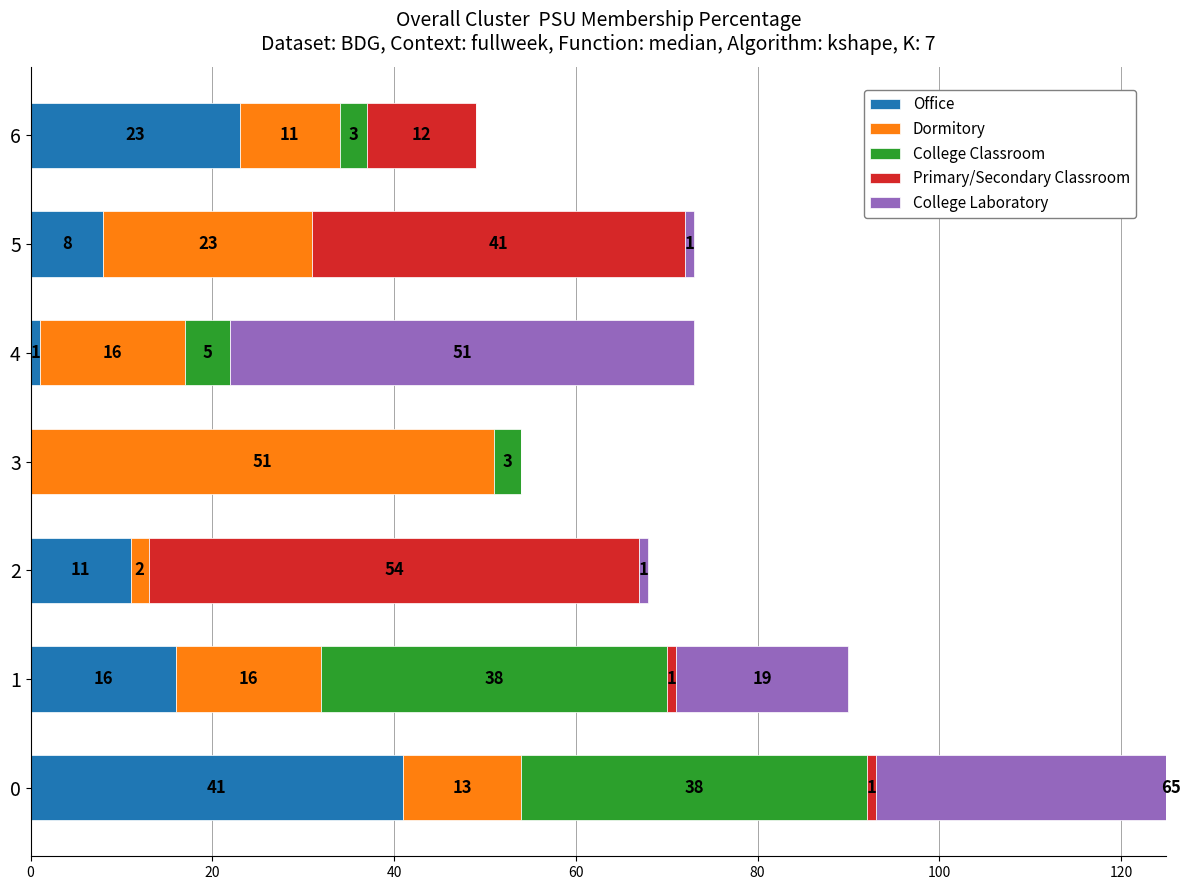

How many bars are there in each group?

5